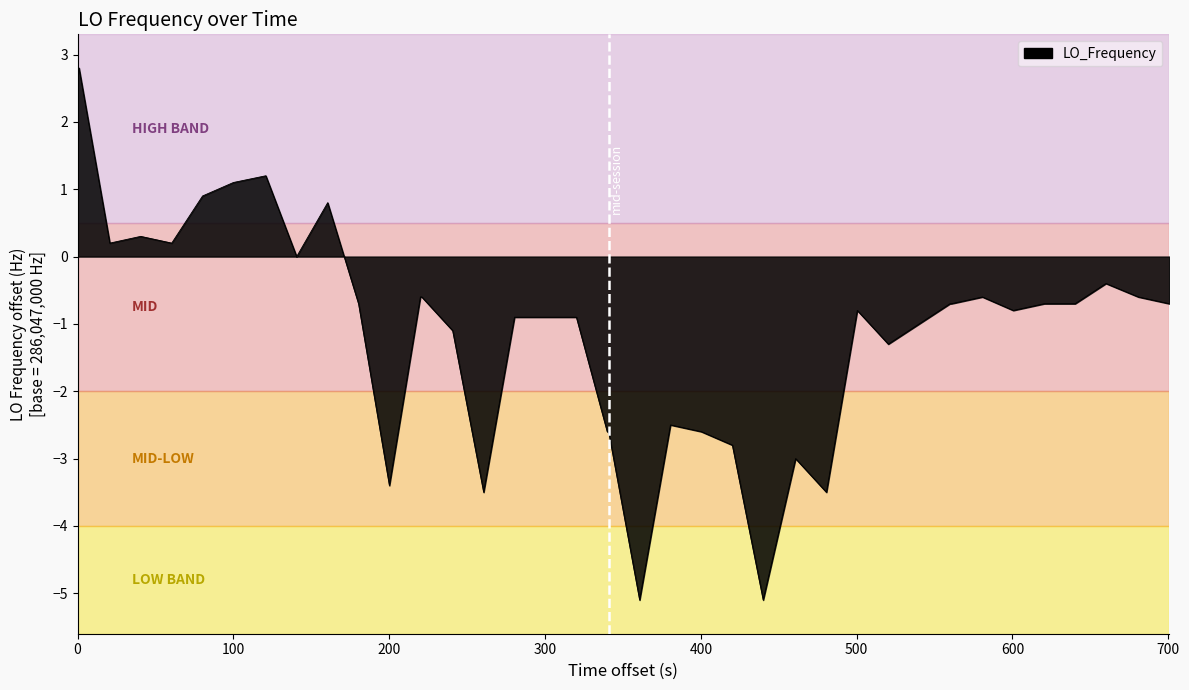

What is the difference between the maximum and minimum values?

7.9